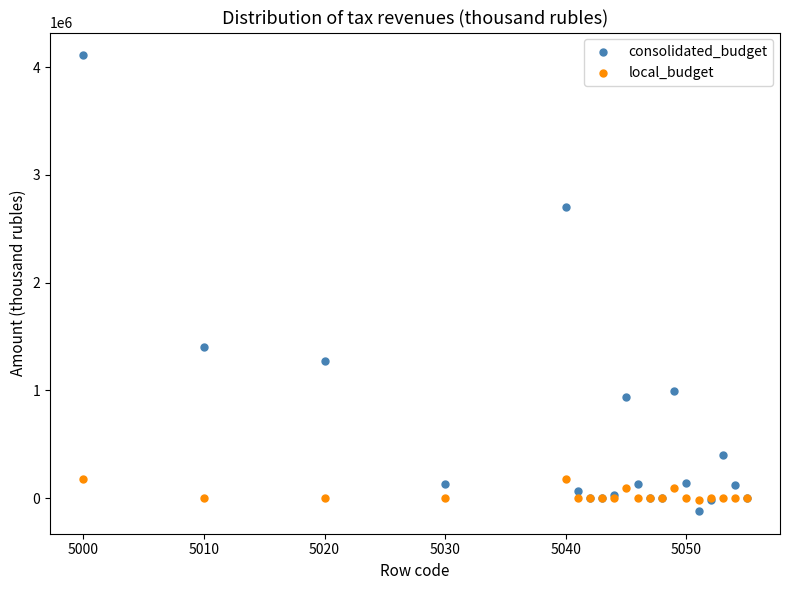

Which series reaches the maximum Y coordinate?

consolidated_budget